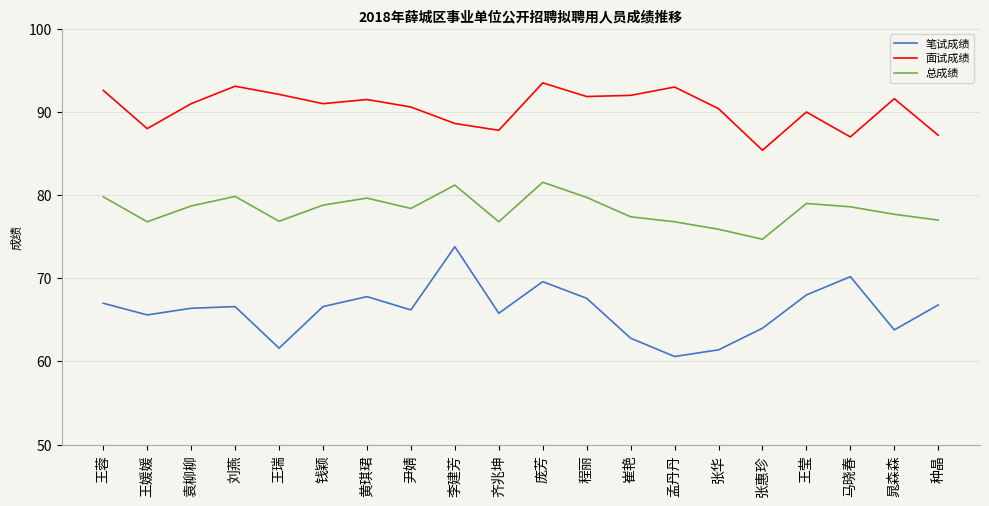

What value does the 笔试成绩 series have at 黄琪珺?

67.8